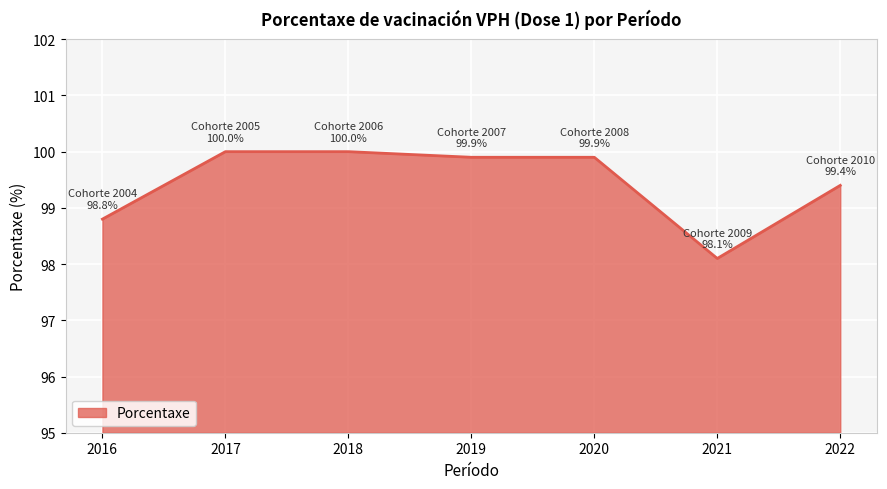

Where is the data nearest to the value 99?

2016